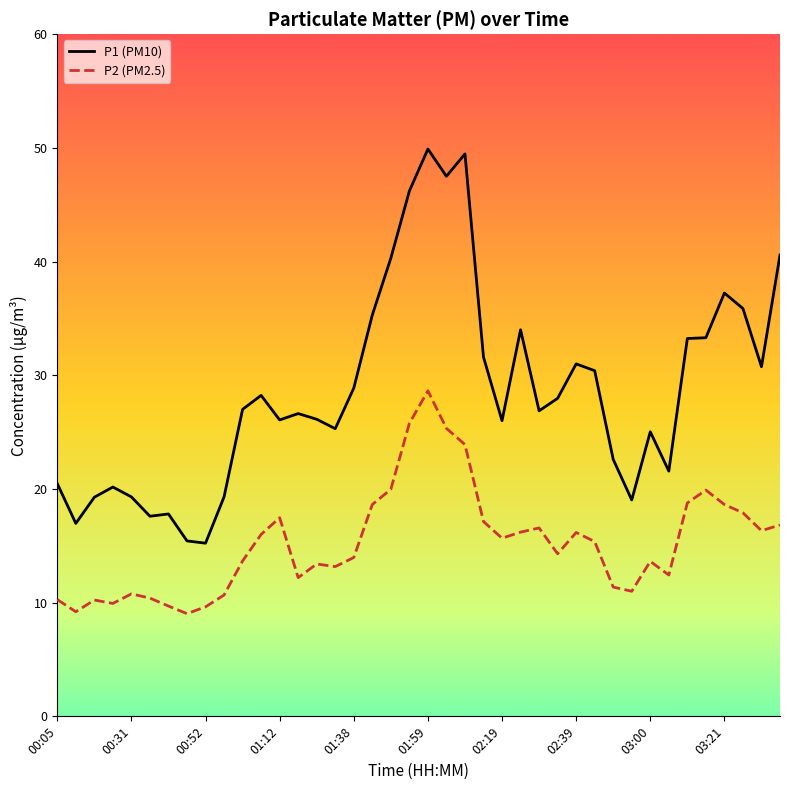

Rank the series by their maximum value, from lowest to highest.

P2 (PM2.5), P1 (PM10)